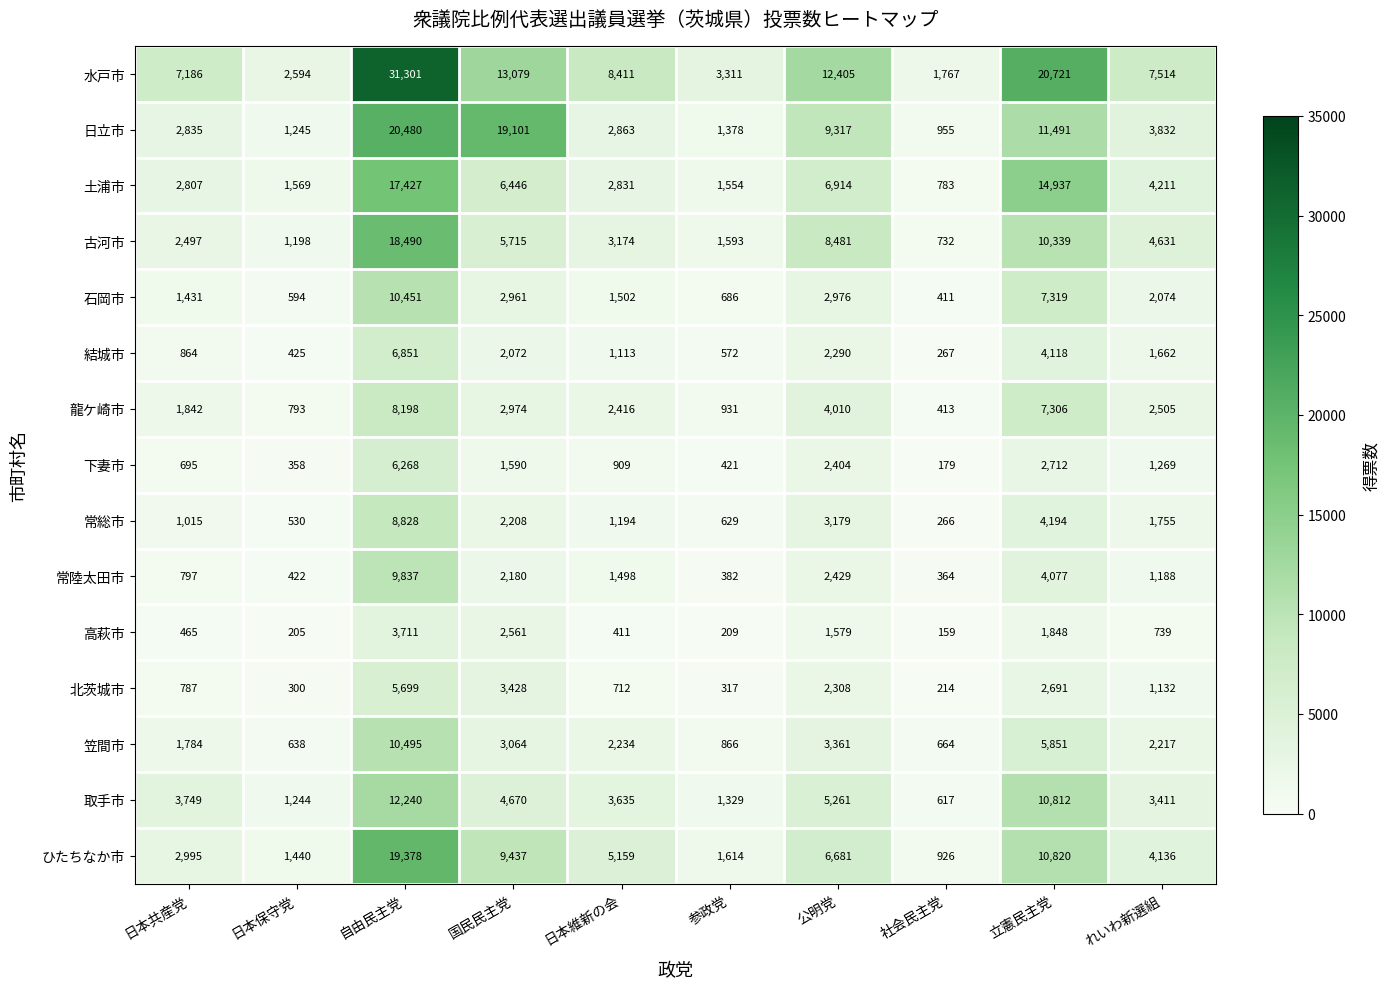

What is the maximum value for 土浦市?

17427